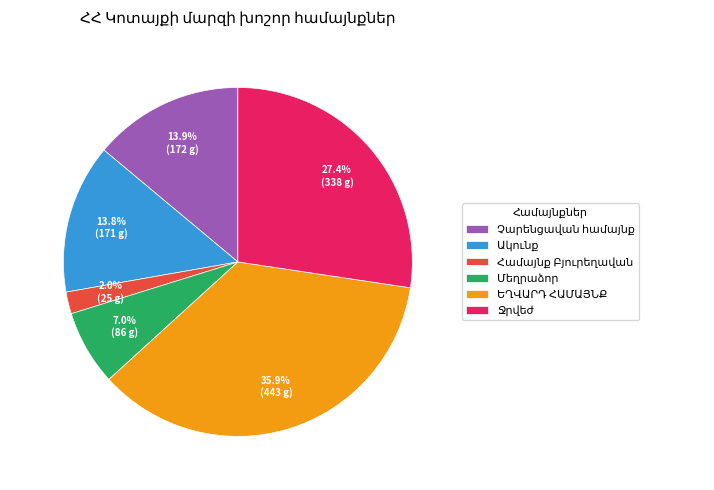

Is there any slice that represents more than half of the pie?

No